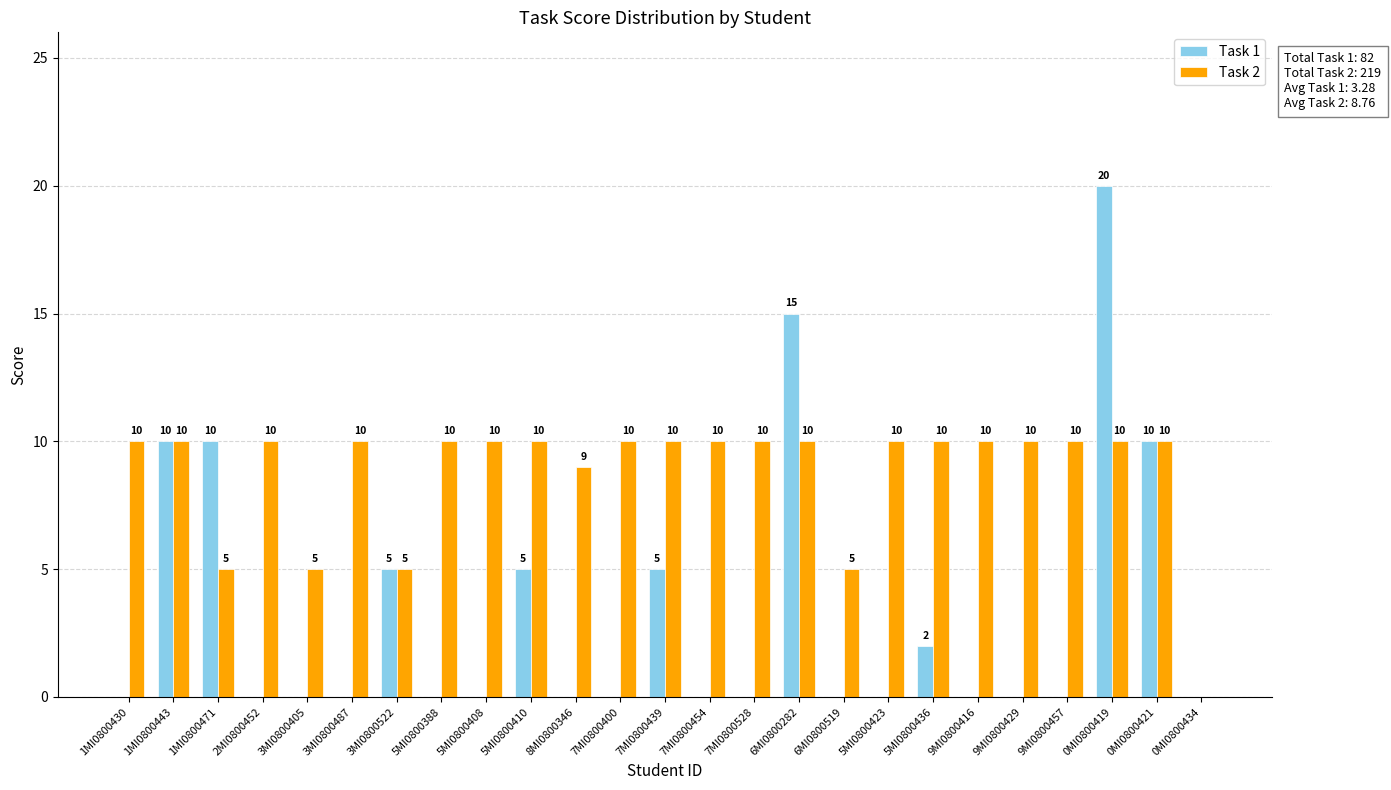

Are the bars horizontal?

No